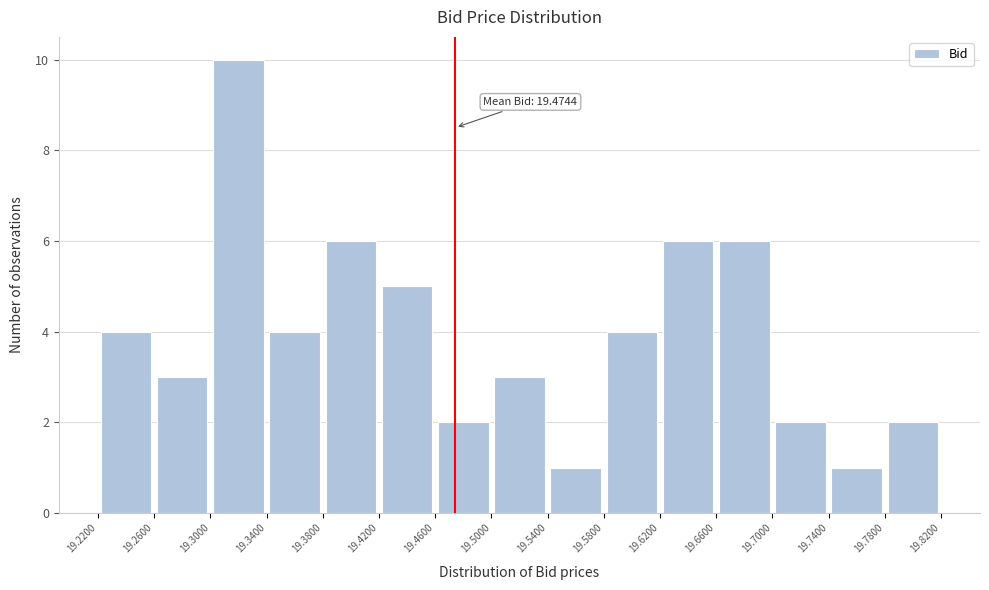

Which range on the x-axis has the tallest bar?

19.3000 to 19.3400